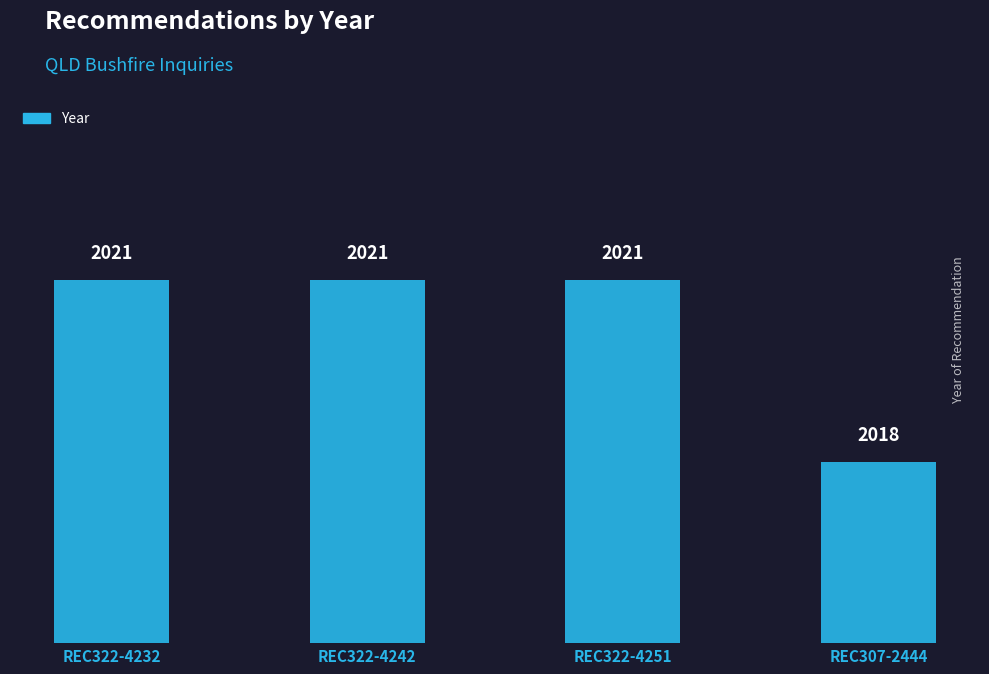

What is the value of the 4th bar from the left?

2018